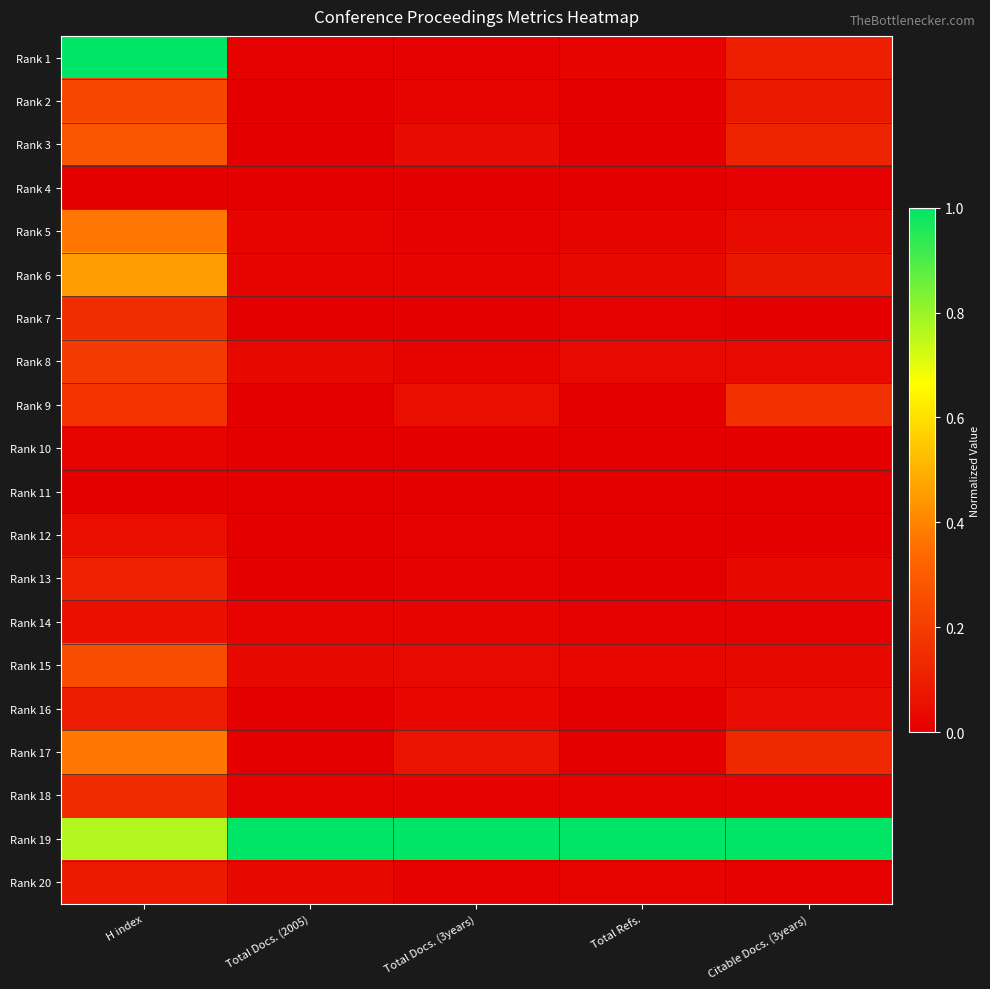

Reading right to left, what are all the values shown in this chart?

Rank 1: Citable Docs. (3years)=0.1	Total Refs.=0.0	Total Docs. (3years)=0.0	Total Docs. (2005)=0.0	H index=1.0
Rank 2: Citable Docs. (3years)=0.1	Total Refs.=0.0	Total Docs. (3years)=0.0	Total Docs. (2005)=0.0	H index=0.2
Rank 3: Citable Docs. (3years)=0.1	Total Refs.=0.0	Total Docs. (3years)=0.0	Total Docs. (2005)=0.0	H index=0.3
Rank 4: Citable Docs. (3years)=0.0	Total Refs.=0.0	Total Docs. (3years)=0.0	Total Docs. (2005)=0.0	H index=0.0
Rank 5: Citable Docs. (3years)=0.0	Total Refs.=0.0	Total Docs. (3years)=0.0	Total Docs. (2005)=0.0	H index=0.4
Rank 6: Citable Docs. (3years)=0.1	Total Refs.=0.0	Total Docs. (3years)=0.0	Total Docs. (2005)=0.0	H index=0.5
Rank 7: Citable Docs. (3years)=0.0	Total Refs.=0.0	Total Docs. (3years)=0.0	Total Docs. (2005)=0.0	H index=0.2
Rank 8: Citable Docs. (3years)=0.0	Total Refs.=0.0	Total Docs. (3years)=0.0	Total Docs. (2005)=0.0	H index=0.2
Rank 9: Citable Docs. (3years)=0.2	Total Refs.=0.0	Total Docs. (3years)=0.0	Total Docs. (2005)=0.0	H index=0.2
Rank 10: Citable Docs. (3years)=0.0	Total Refs.=0.0	Total Docs. (3years)=0.0	Total Docs. (2005)=0.0	H index=0.0
Rank 11: Citable Docs. (3years)=0.0	Total Refs.=0.0	Total Docs. (3years)=0.0	Total Docs. (2005)=0.0	H index=0.0
Rank 12: Citable Docs. (3years)=0.0	Total Refs.=0.0	Total Docs. (3years)=0.0	Total Docs. (2005)=0.0	H index=0.0
Rank 13: Citable Docs. (3years)=0.0	Total Refs.=0.0	Total Docs. (3years)=0.0	Total Docs. (2005)=0.0	H index=0.1
Rank 14: Citable Docs. (3years)=0.0	Total Refs.=0.0	Total Docs. (3years)=0.0	Total Docs. (2005)=0.0	H index=0.1
Rank 15: Citable Docs. (3years)=0.0	Total Refs.=0.0	Total Docs. (3years)=0.0	Total Docs. (2005)=0.0	H index=0.3
Rank 16: Citable Docs. (3years)=0.0	Total Refs.=0.0	Total Docs. (3years)=0.0	Total Docs. (2005)=0.0	H index=0.1
Rank 17: Citable Docs. (3years)=0.1	Total Refs.=0.0	Total Docs. (3years)=0.1	Total Docs. (2005)=0.0	H index=0.4
Rank 18: Citable Docs. (3years)=0.0	Total Refs.=0.0	Total Docs. (3years)=0.0	Total Docs. (2005)=0.0	H index=0.1
Rank 19: Citable Docs. (3years)=1.0	Total Refs.=1.0	Total Docs. (3years)=1.0	Total Docs. (2005)=1.0	H index=0.8
Rank 20: Citable Docs. (3years)=0.0	Total Refs.=0.0	Total Docs. (3years)=0.0	Total Docs. (2005)=0.0	H index=0.1